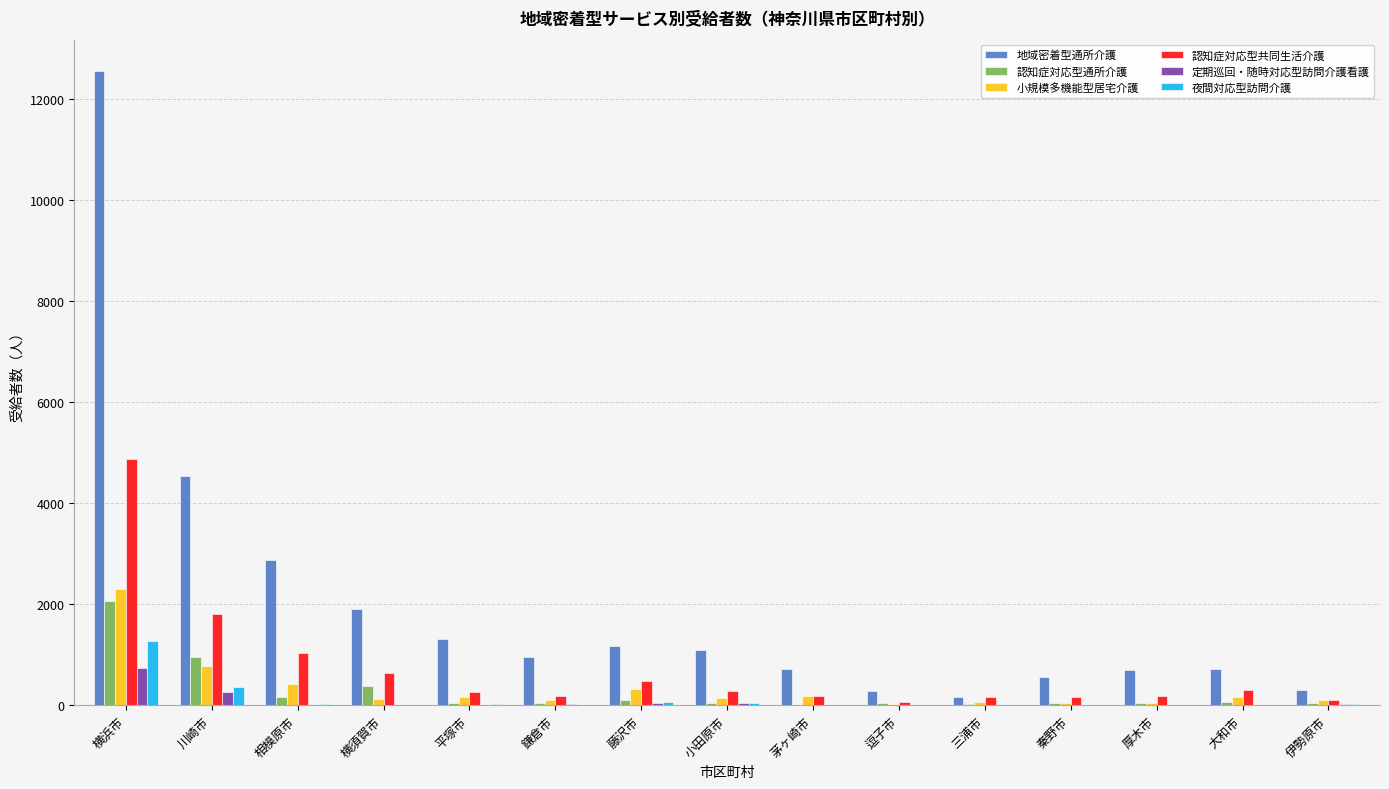

Between 横浜市 and 三浦市, which series saw the biggest shift?

地域密着型通所介護